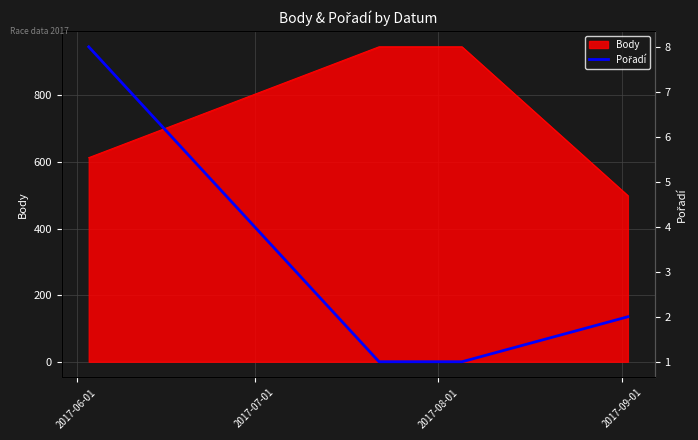

True or false: Body has more than 1 interior local peaks.

False